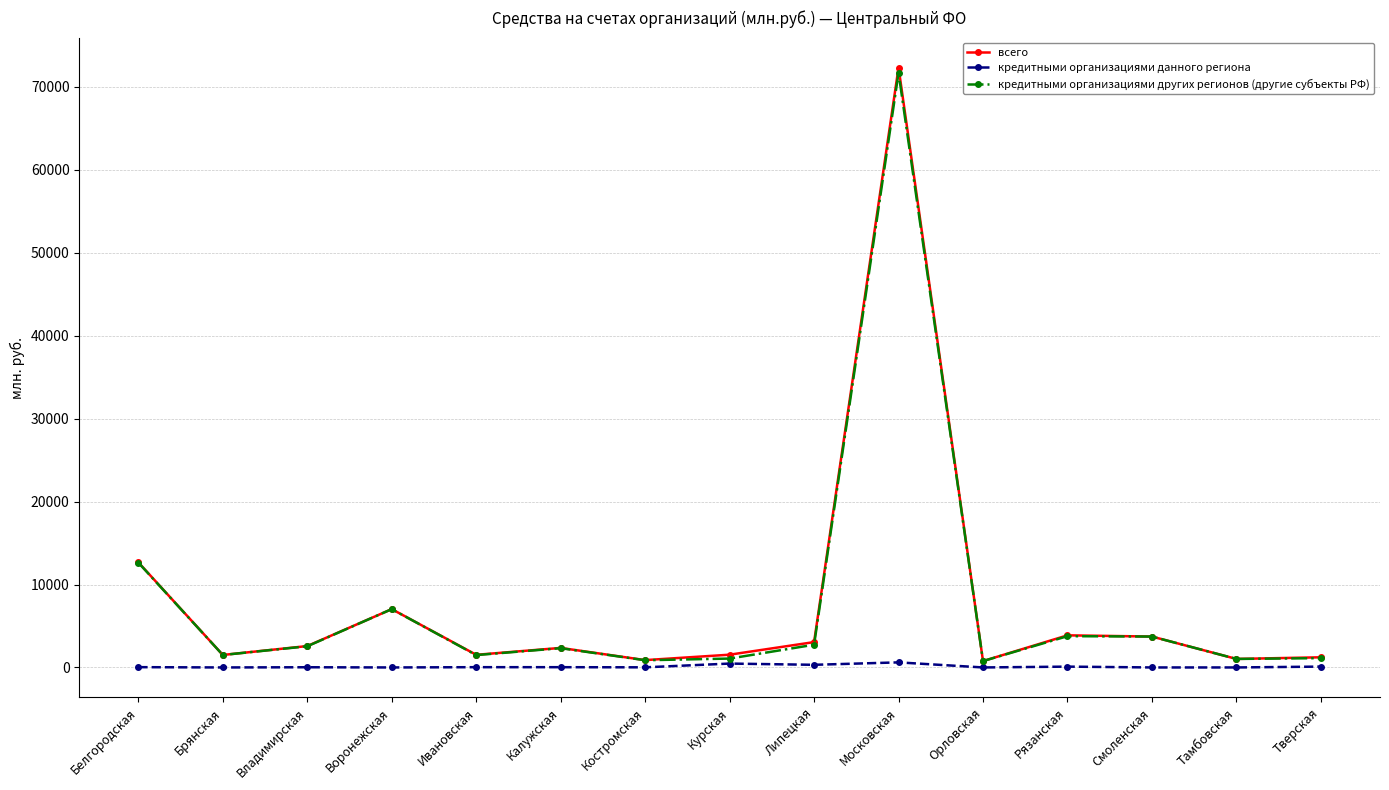

What is the label of the 3rd point from the right?

Смоленская